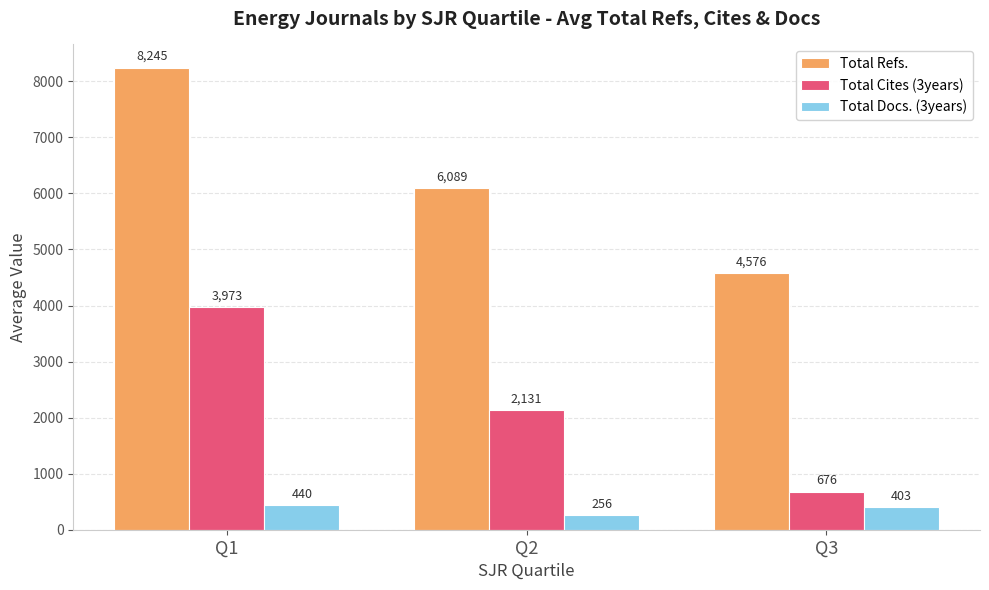

Which series has the largest range (max minus min)?

Total Refs.